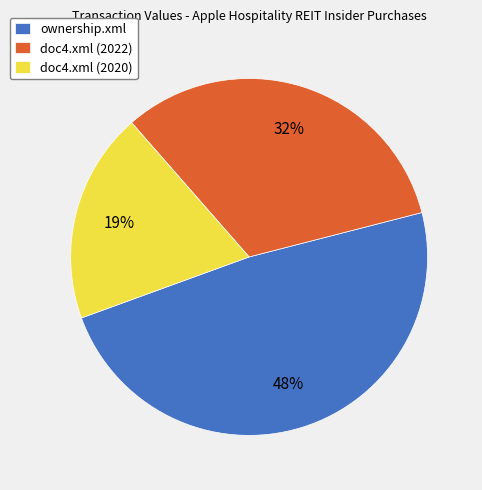

Do doc4.xml (2020) and doc4.xml (2022) together represent more than half of the pie?

Yes